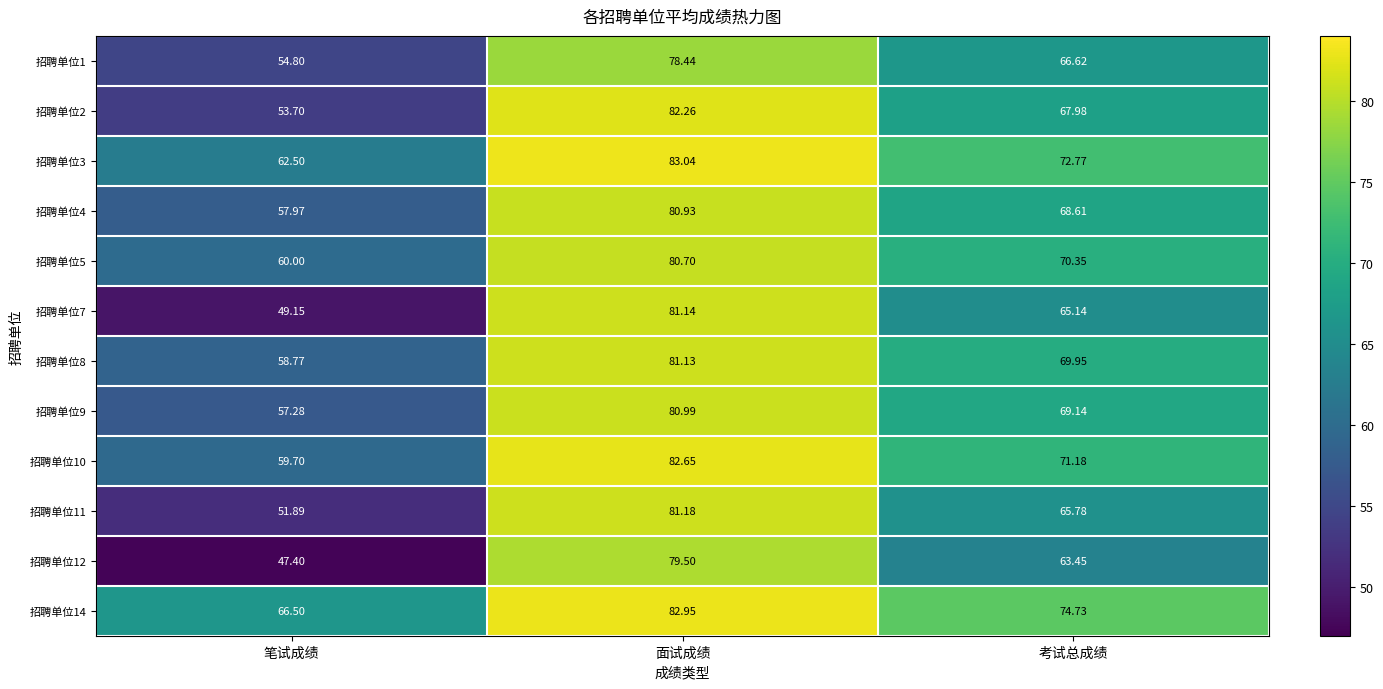

Which label corresponds to the largest value in the chart?

面试成绩